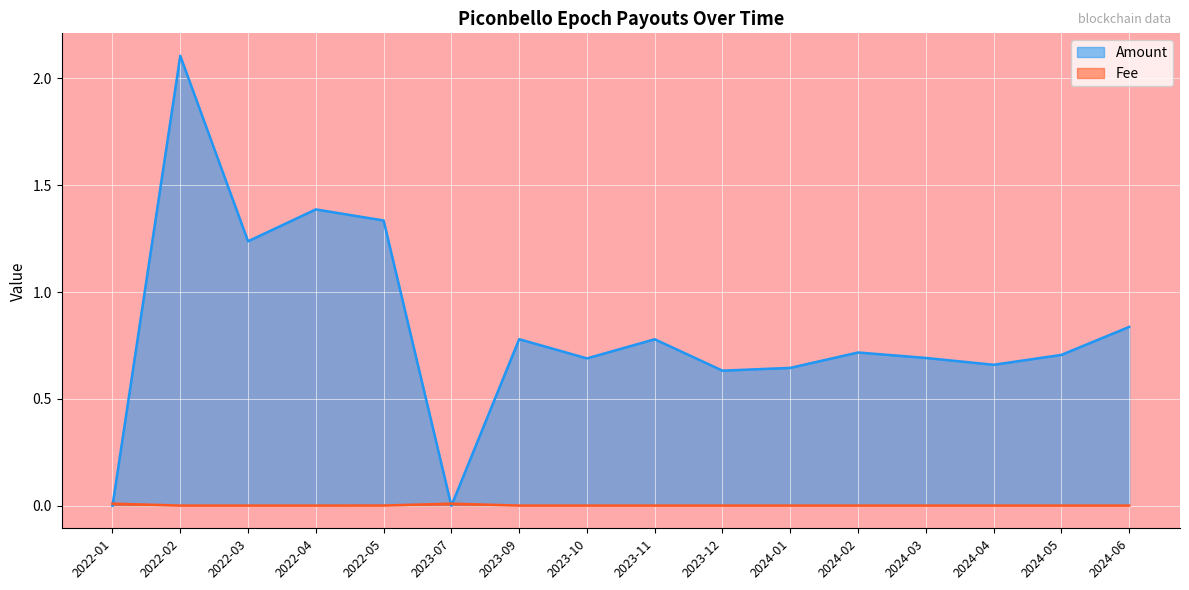

Between 2022-05 and 2024-03, which series saw the biggest shift?

Amount